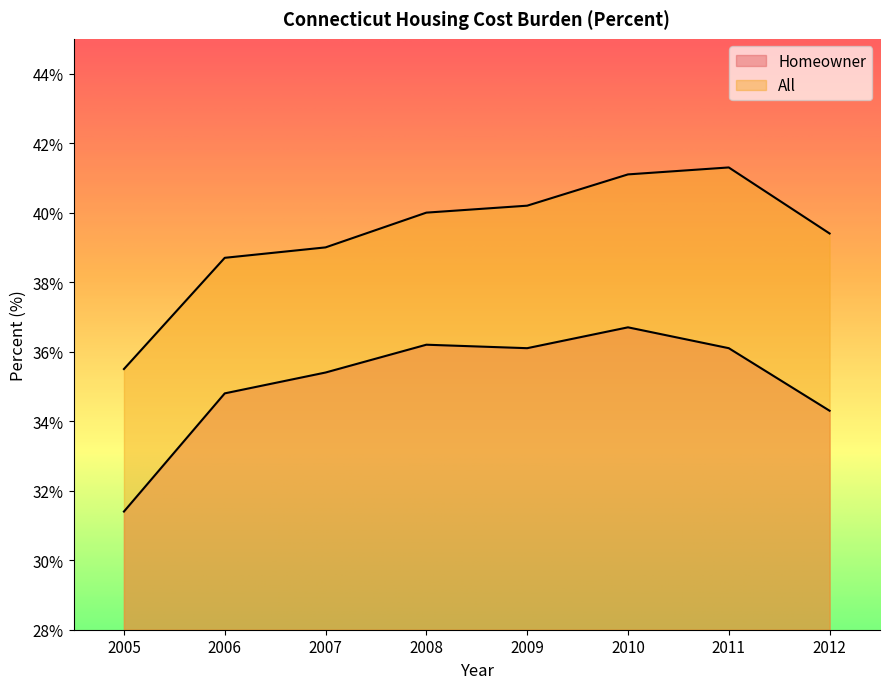

True or false: Homeowner and All intersect in this chart.

False